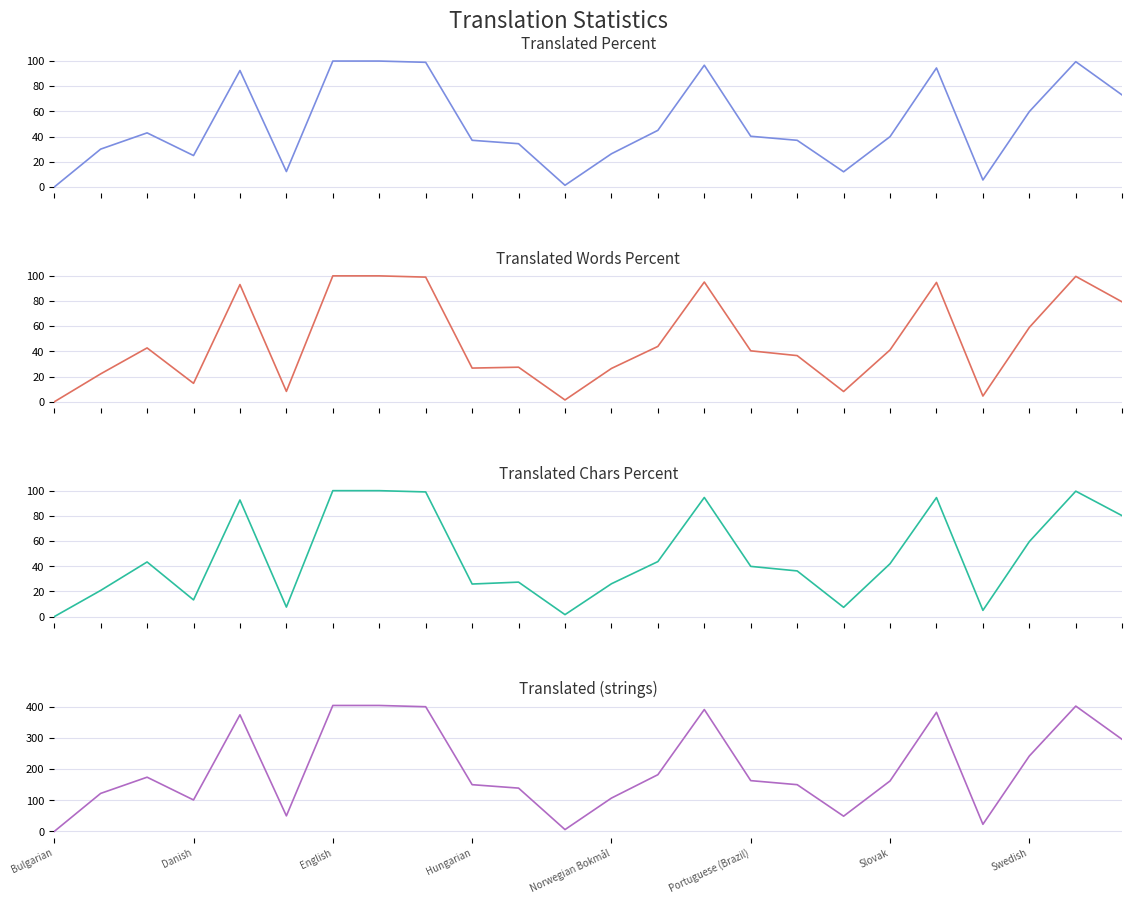

True or false: translated_words_percent has more than 2 interior local peaks.

True